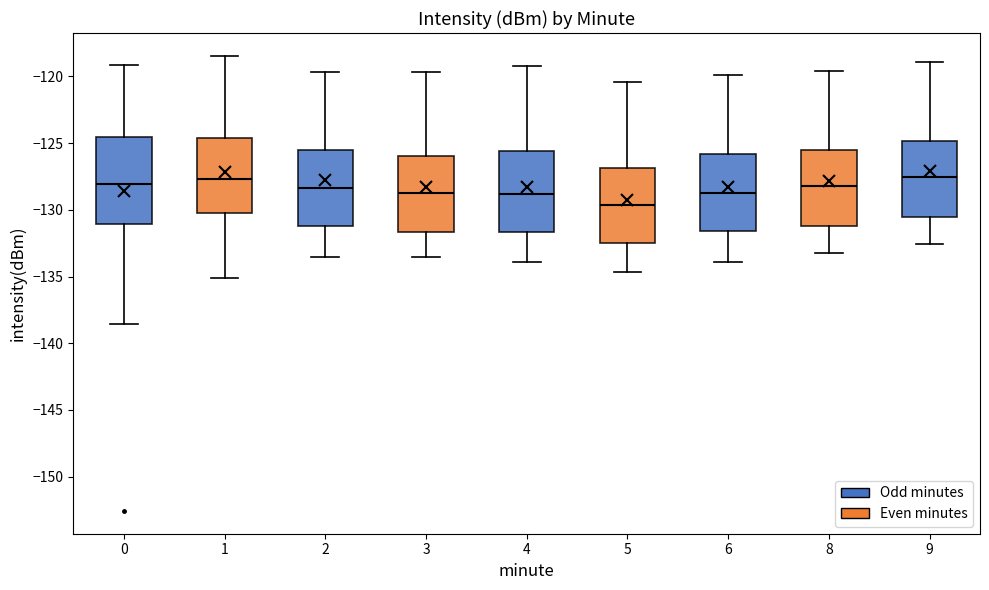

Reading left to right, transcribe this box plot: for each box, give where its median line is, the range the box spans, and where its two whiskers end, as read against the y-axis. The values are not printed on the chart, so give them approximately, as read against the axis.

0: median -128.0, box -131.0 to -124.5, whiskers -138.5 to -119.0
1: median -127.5, box -130.0 to -124.5, whiskers -135.0 to -118.5
2: median -128.5, box -131.0 to -125.5, whiskers -133.5 to -119.5
3: median -128.5, box -131.5 to -126.0, whiskers -133.5 to -119.5
4: median -129.0, box -131.5 to -125.5, whiskers -134.0 to -119.0
5: median -129.5, box -132.5 to -127.0, whiskers -134.5 to -120.5
6: median -128.5, box -131.5 to -126.0, whiskers -134.0 to -120.0
8: median -128.0, box -131.0 to -125.5, whiskers -133.0 to -119.5
9: median -127.5, box -130.5 to -125.0, whiskers -132.5 to -119.0